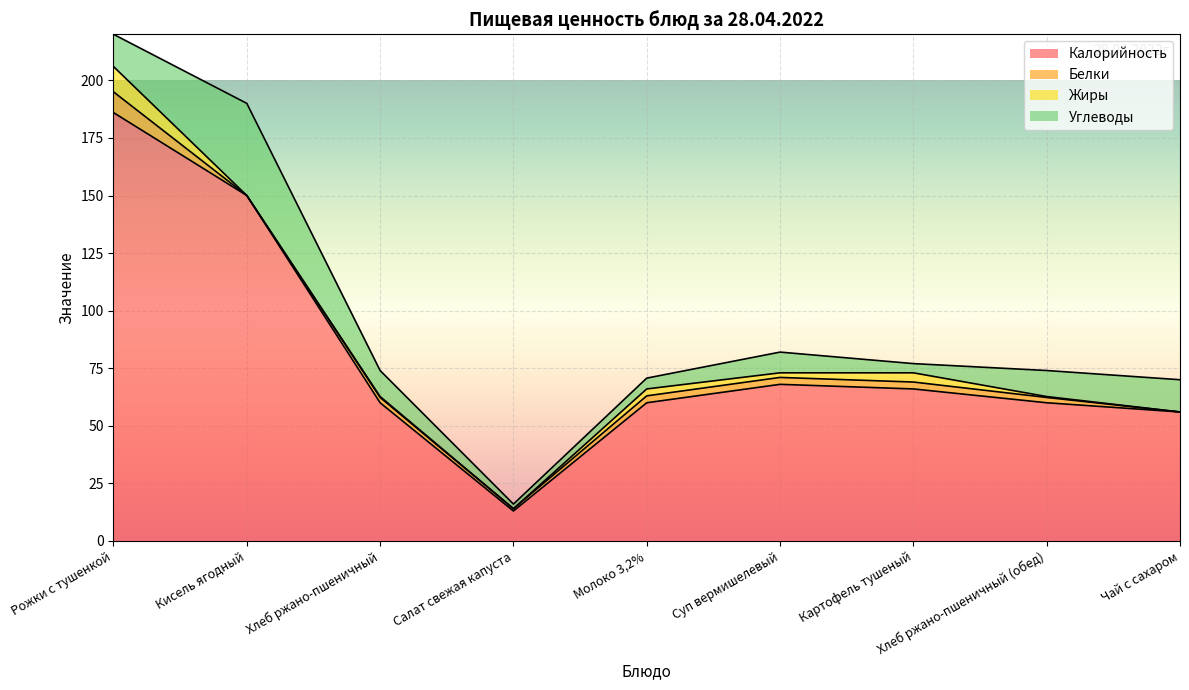

True or false: Углеводы and Жиры cross at least once.

False